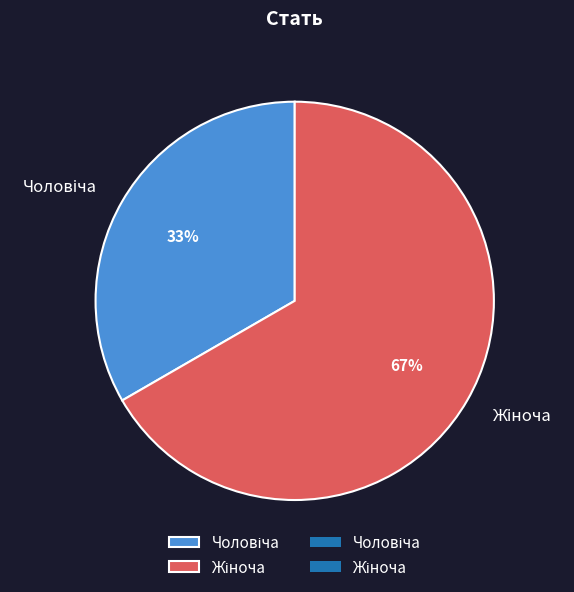

Is there a majority slice in this chart?

Yes